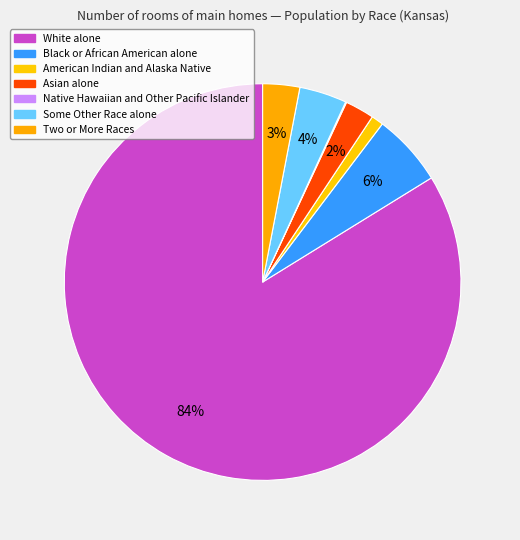

What is the change in value from White alone to Black or African American alone?

-2223180